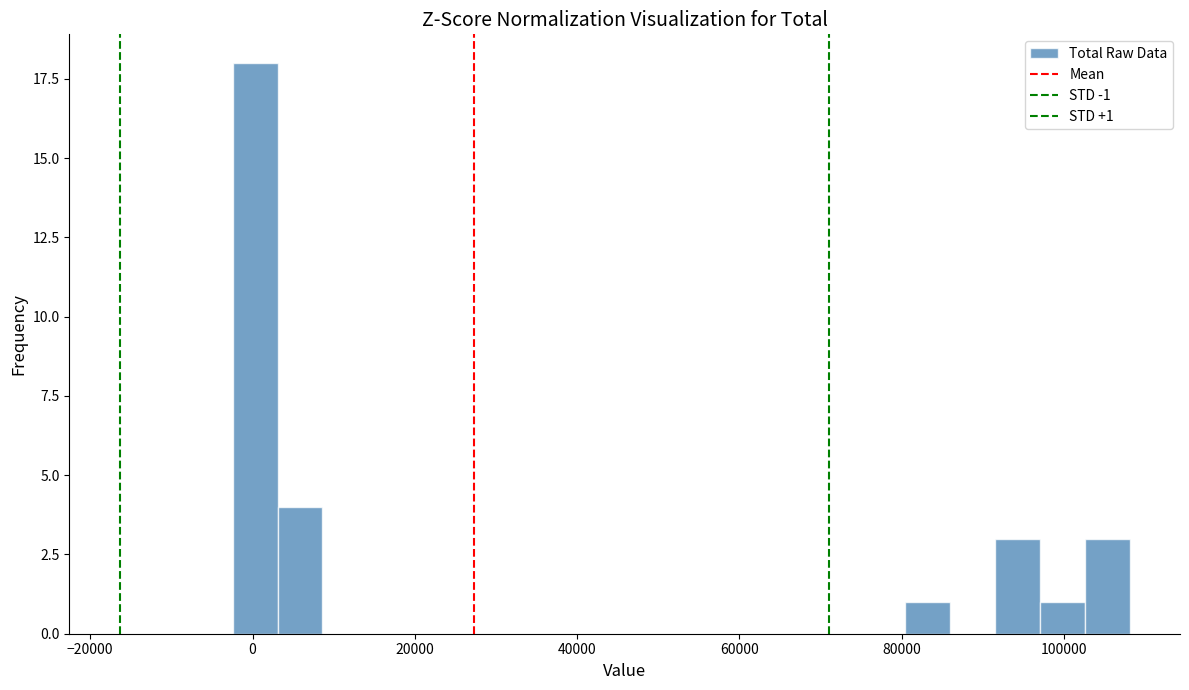

Around what value on the x-axis is the tallest bar? Give the approximate position of its centre, as read against the axis.

0